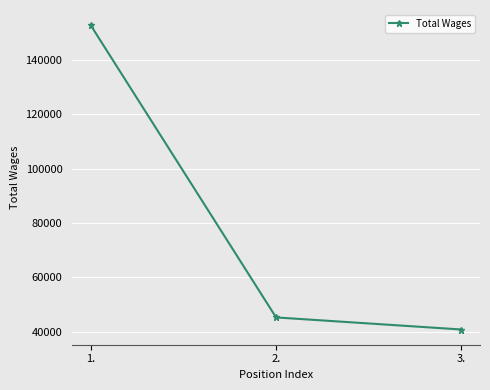

List the labels in order of value, largest first.

1., 2., 3.